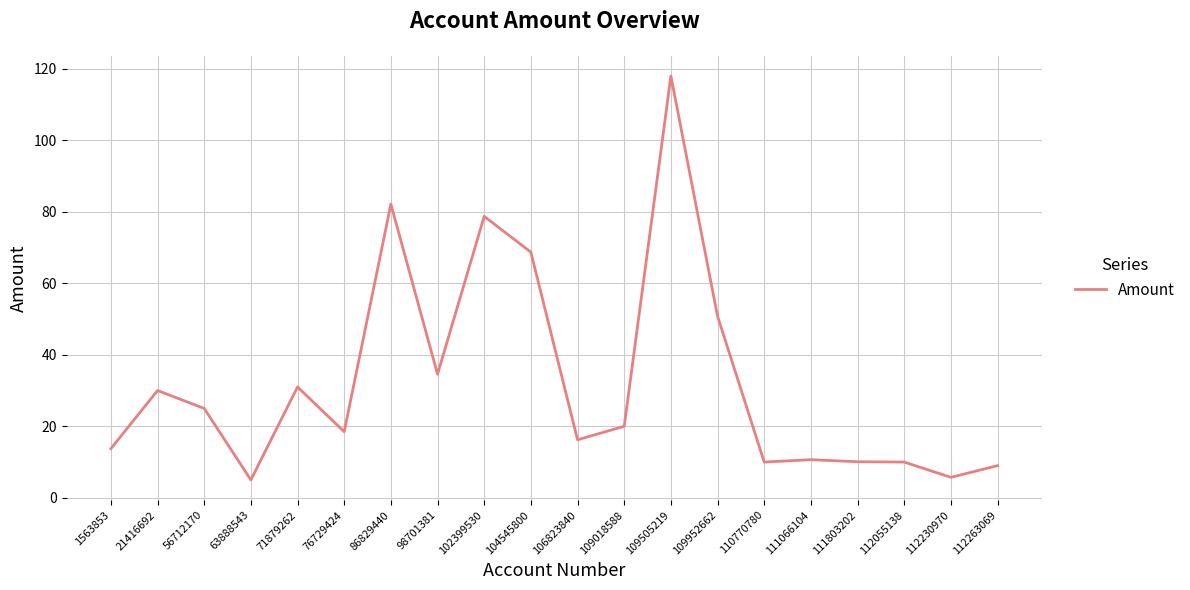

What is the difference between the second highest and second lowest values?

76.4